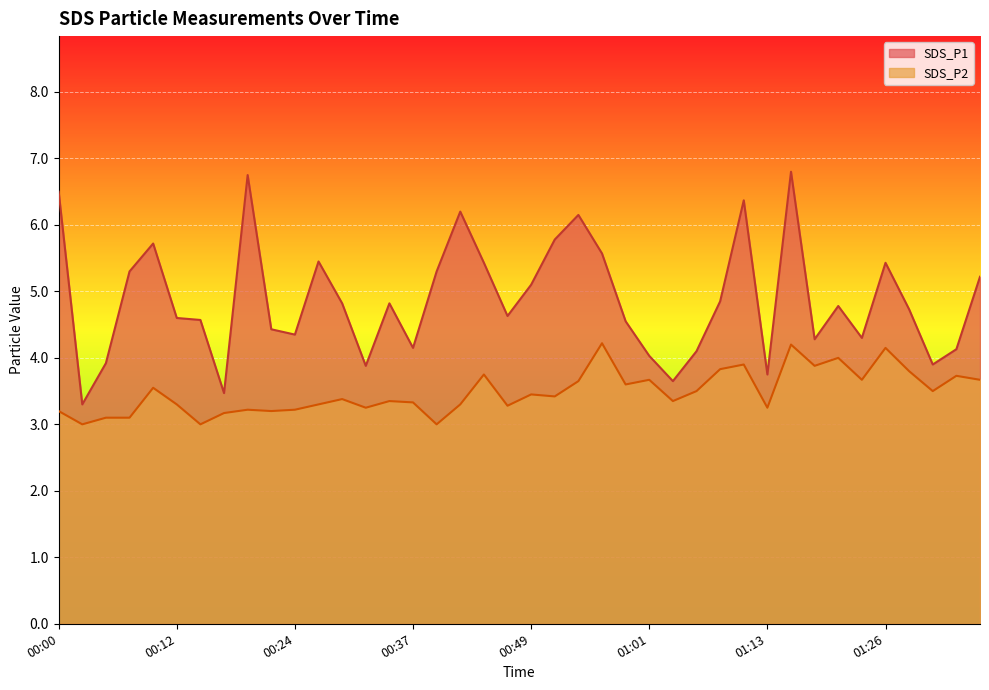

Which series changed the most between 01:28 and 01:31?

SDS_P1